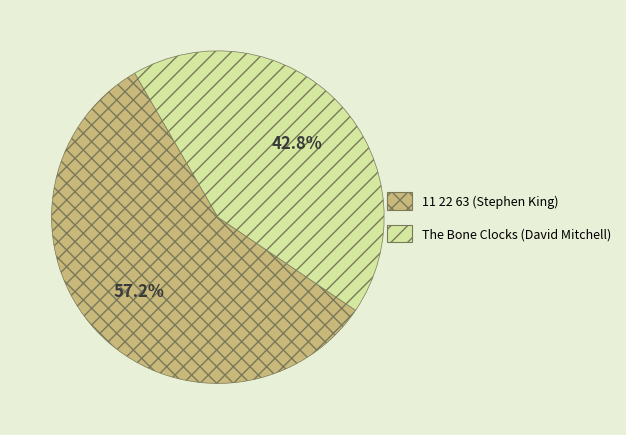

Combined, do 11 22 63 (Stephen King) and The Bone Clocks (David Mitchell) account for over 50%?

Yes